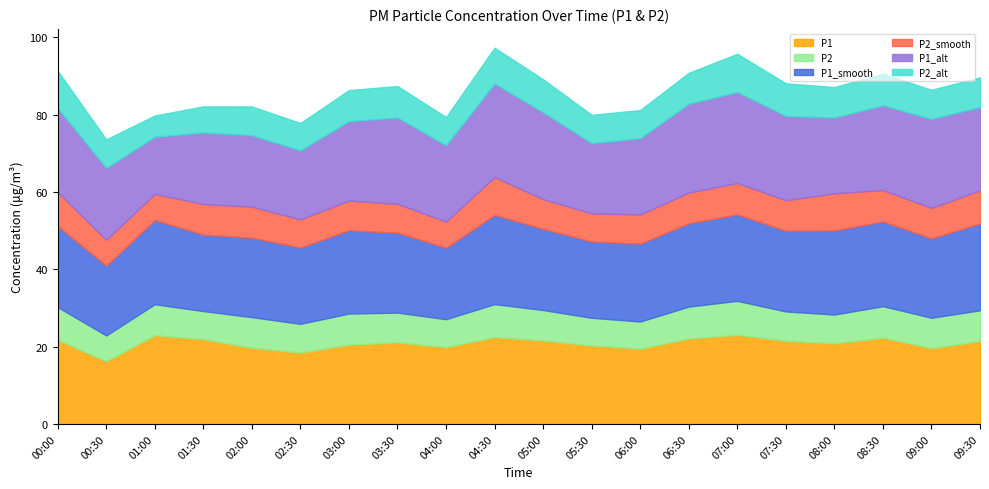

Which series has the widest spread of values?

P1_alt